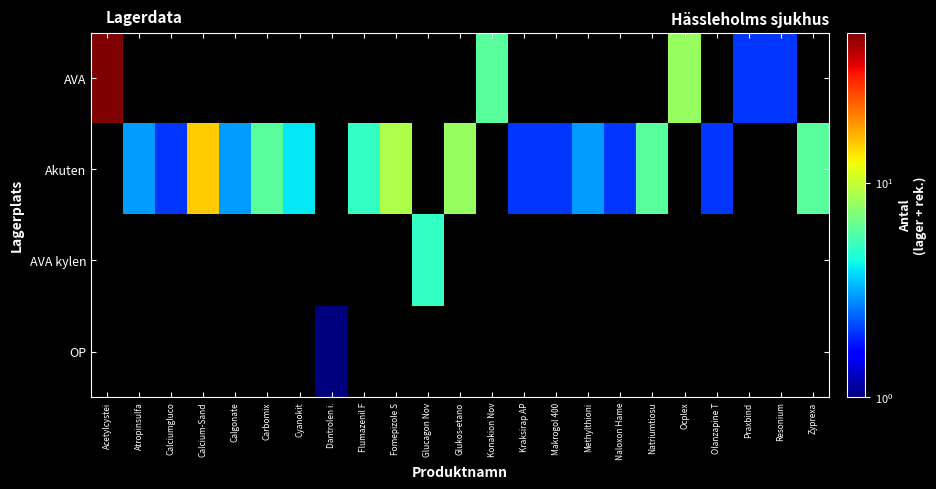

Is the value of AVA kylen at Praxbind greater than the value of Akuten at Carbomix?

No